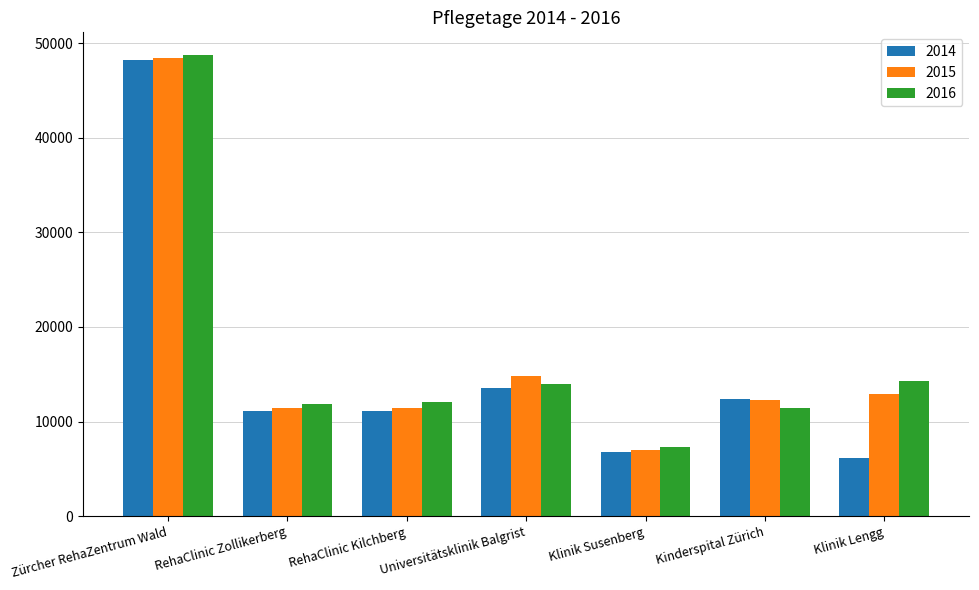

The value of 2015 at RehaClinic Zollikerberg is 11388. True or false?

True